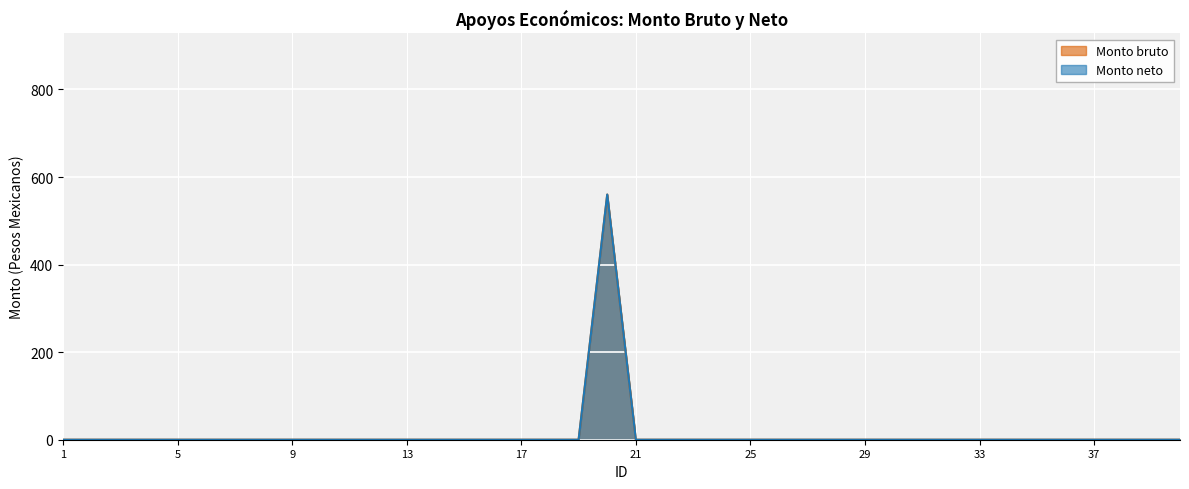

Reading right to left, what are all the values shown in this chart?

Monto bruto: 0	0	0	0	0	0	0	0	0	0	0	0	0	0	0	0	0	0	0	0	560	0	0	0	0	0	0	0	0	0	0	0	0	0	0	0	0	0	0	0
Monto neto: 0	0	0	0	0	0	0	0	0	0	0	0	0	0	0	0	0	0	0	0	560	0	0	0	0	0	0	0	0	0	0	0	0	0	0	0	0	0	0	0